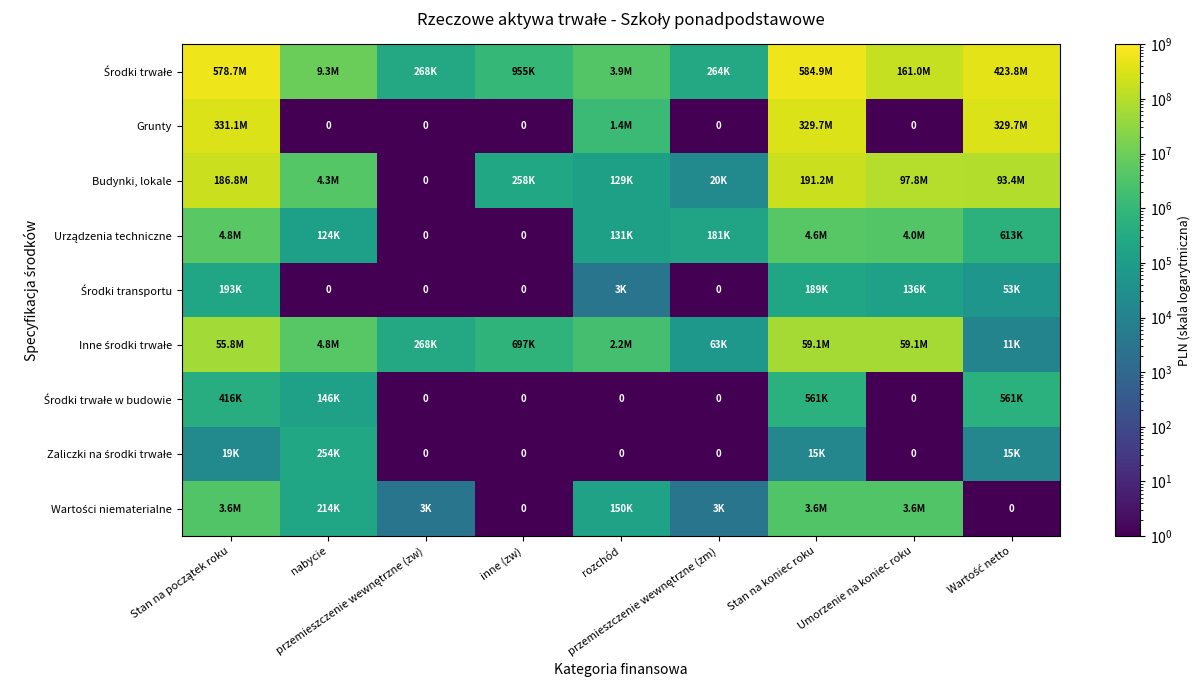

At which category does the chart reach its peak across all series?

Stan na koniec roku